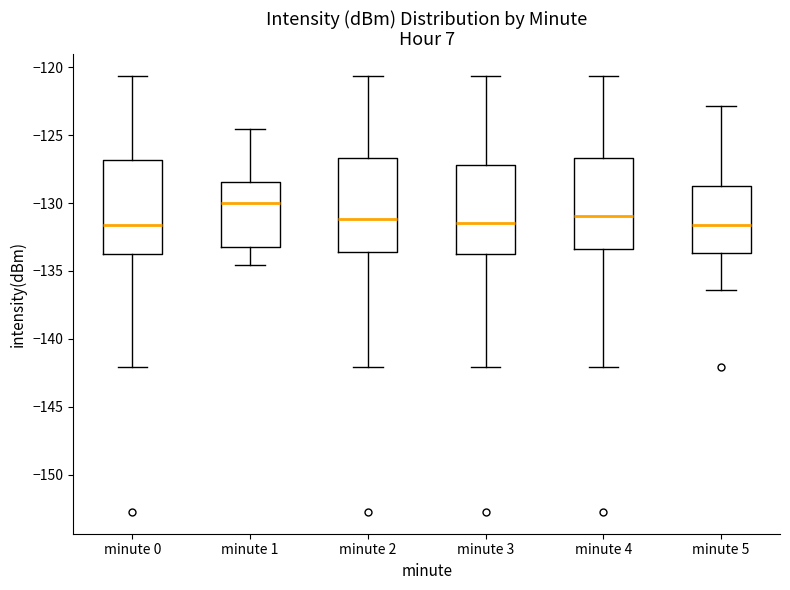

Reading left to right, read every box against the y-axis: the position of its median line, the range the box covers, and the ends of its whiskers. The values are not printed on the chart, so give them approximately, as read against the axis.

minute 0: median -131.5, box -134.0 to -127.0, whiskers -142.0 to -120.5
minute 1: median -130.0, box -133.0 to -128.5, whiskers -134.5 to -124.5
minute 2: median -131.0, box -133.5 to -126.5, whiskers -142.0 to -120.5
minute 3: median -131.5, box -134.0 to -127.0, whiskers -142.0 to -120.5
minute 4: median -131.0, box -133.5 to -126.5, whiskers -142.0 to -120.5
minute 5: median -131.5, box -133.5 to -129.0, whiskers -136.5 to -123.0